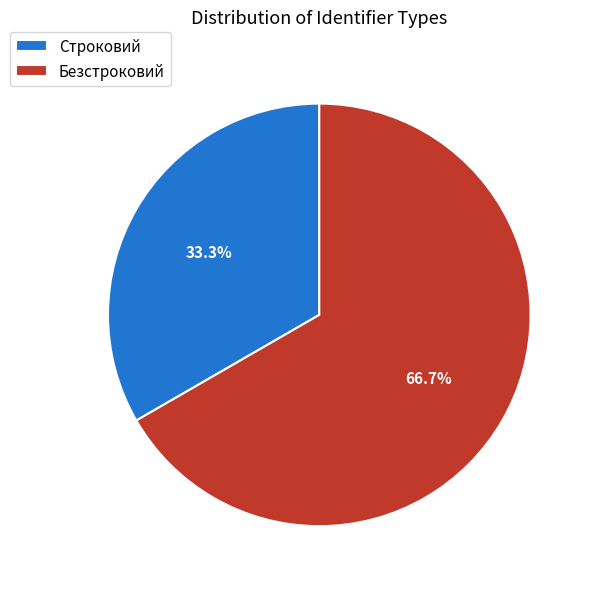

What is the smallest slice in the pie chart?

Строковий